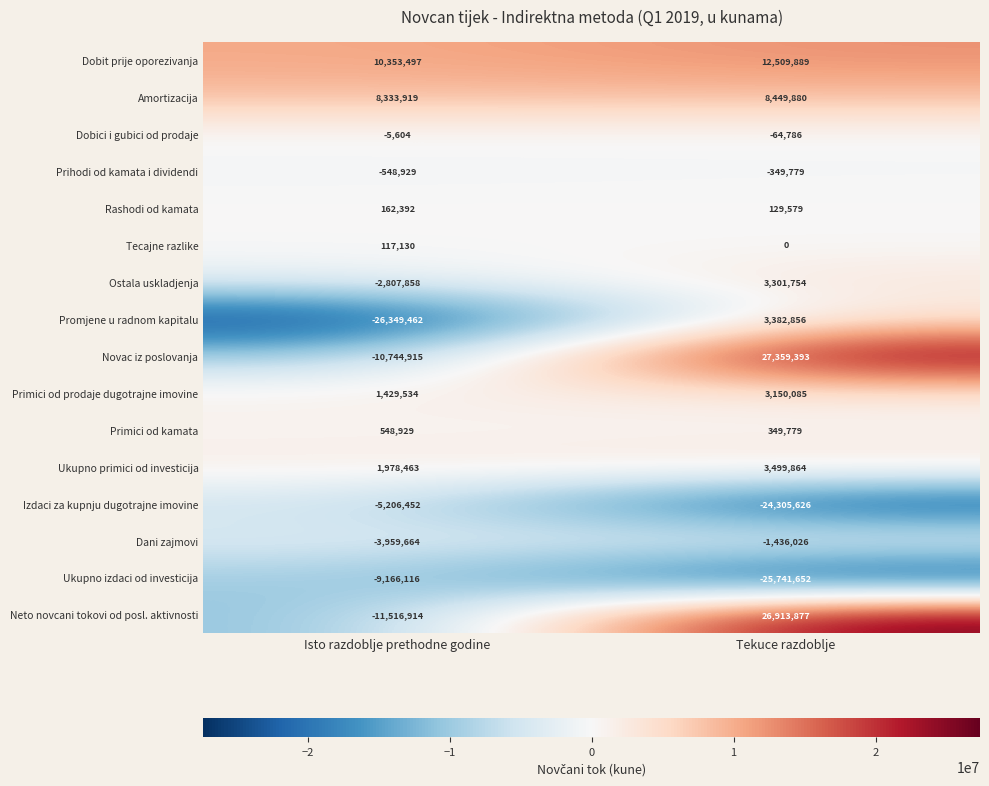

Read the Dobit prije oporezivanja value at Isto razdoblje prethodne godine, to the nearest 100.

10353500